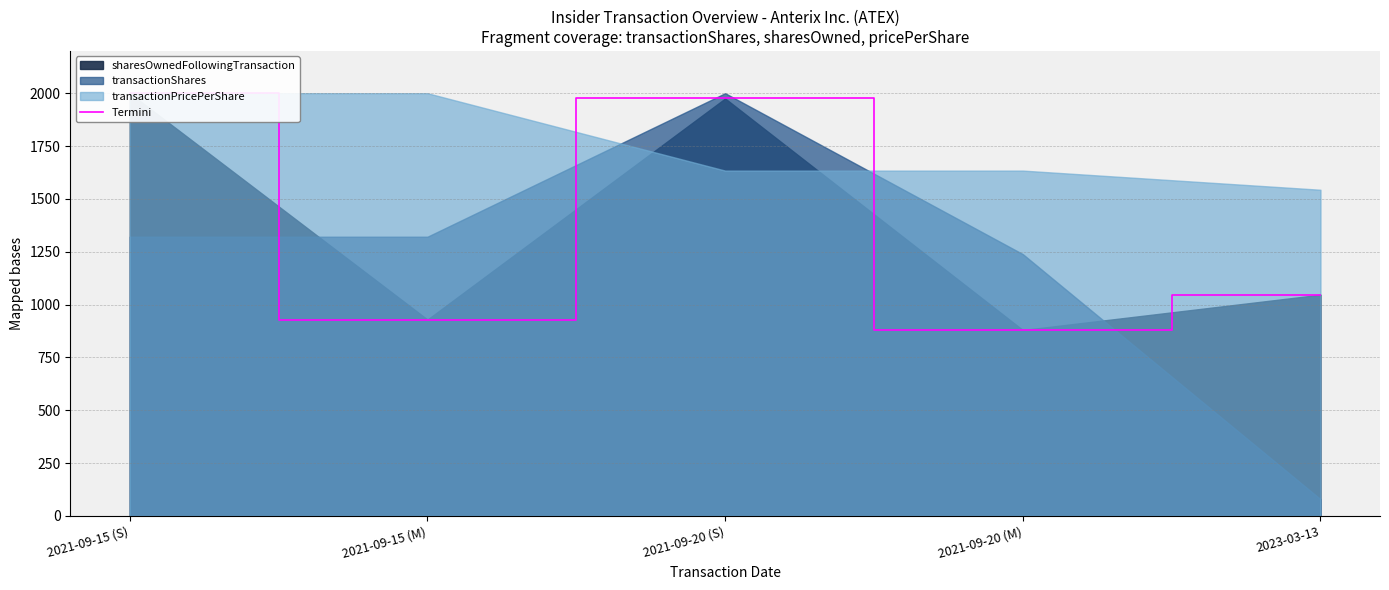

At which category does the chart reach its minimum across all series?

2021-09-20 (M)